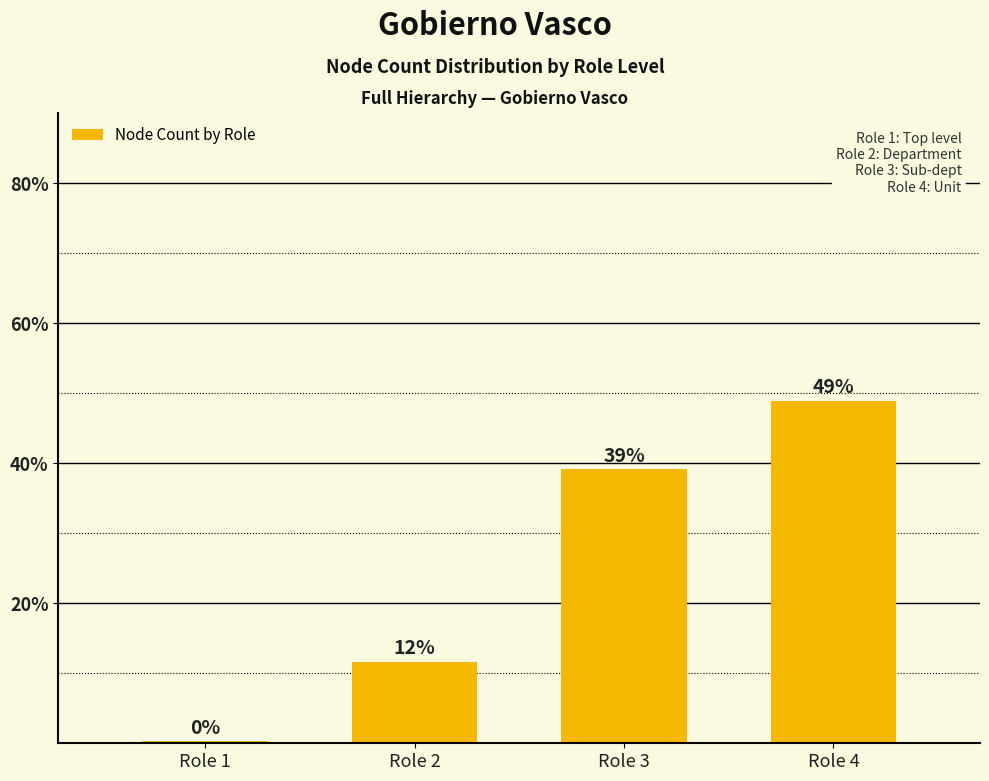

How many bars are there in total?

4